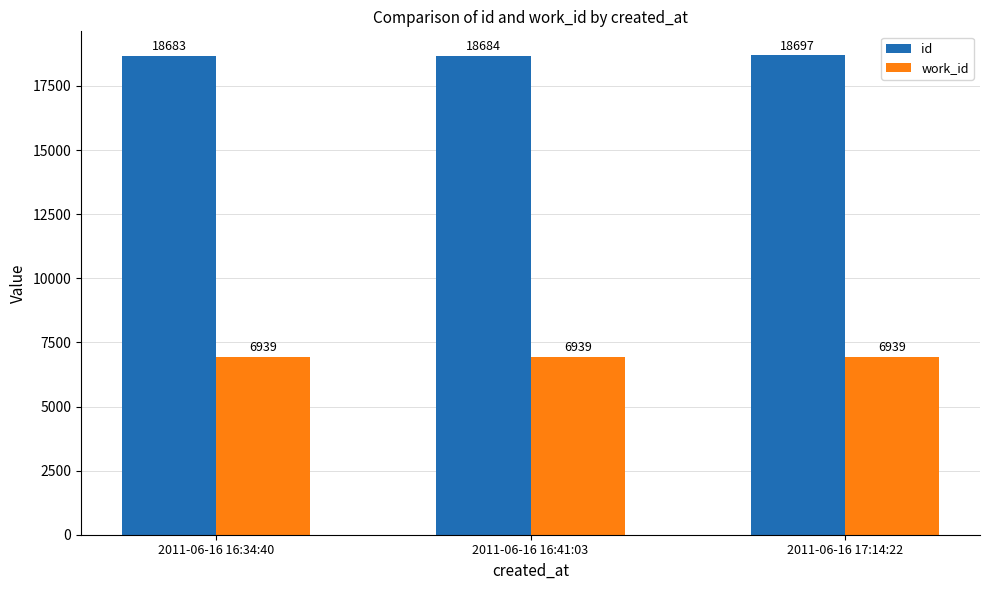

Which category has the lowest value in the id series?

2011-06-16 16:34:40